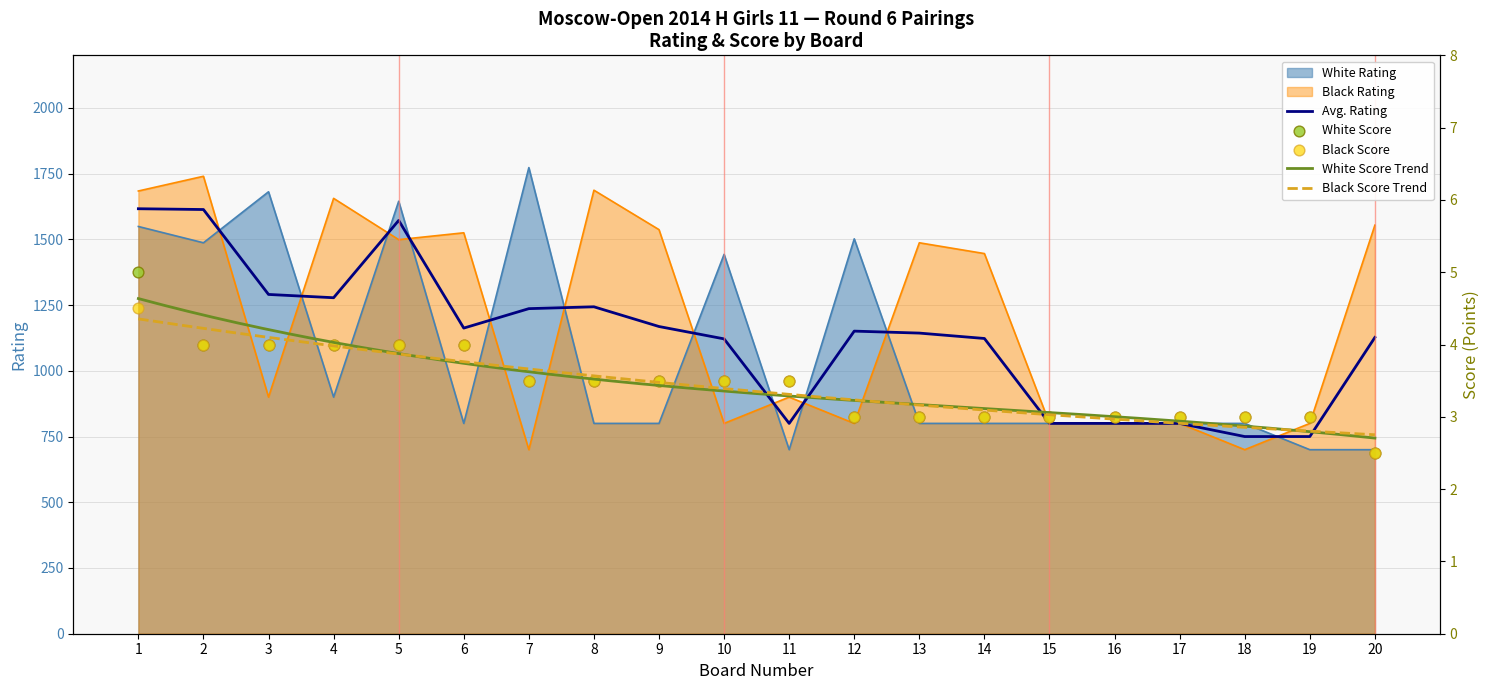

Is the value of Black Rating at 18 greater than the value of White Rating at 15?

No